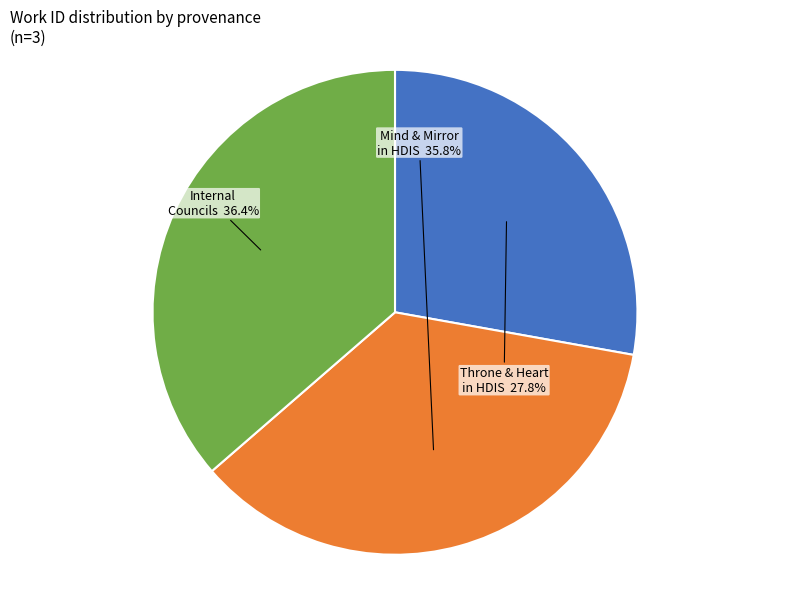

Does any single category account for the majority?

No